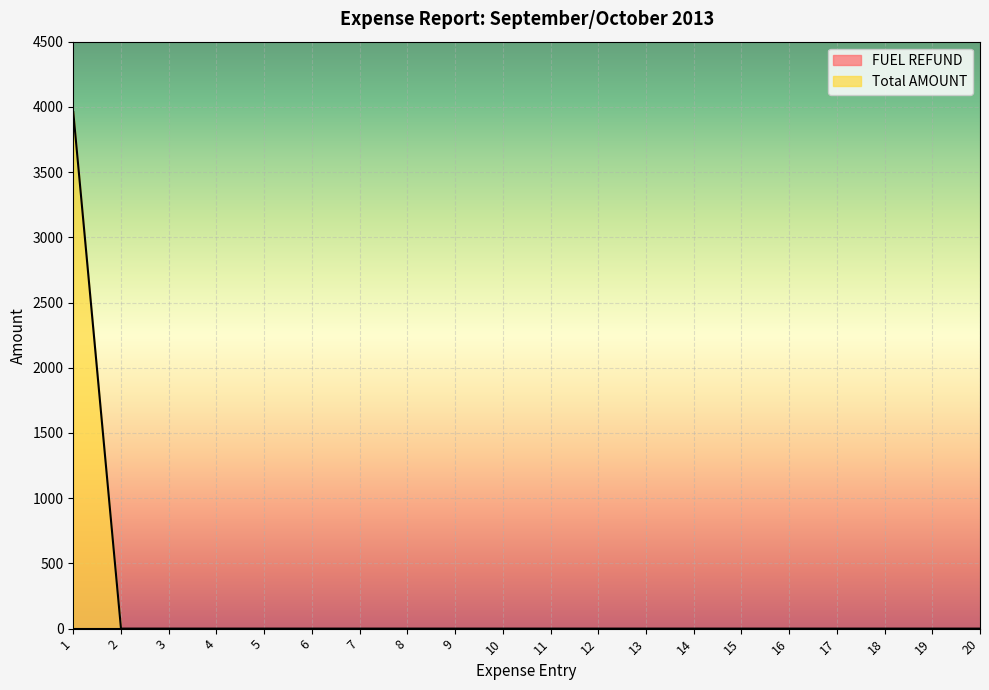

Which has a higher value, 10 or 15?

10